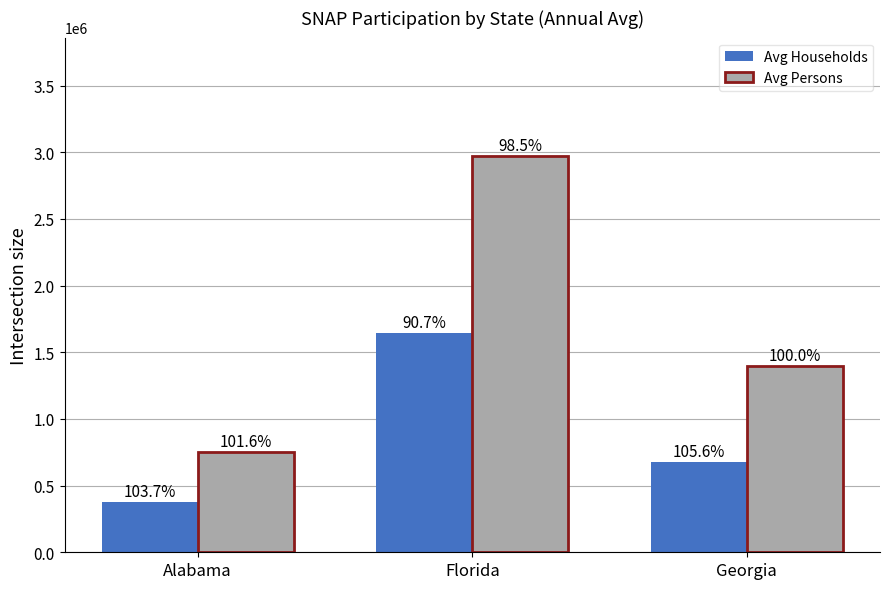

Between Alabama and Georgia, which series saw the biggest shift?

Avg Persons